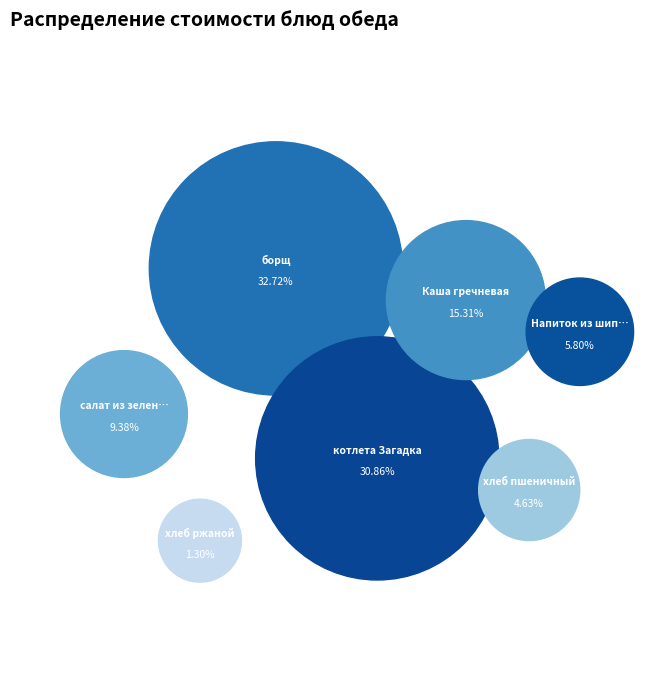

True or false: хлеб ржаной accounts for 1% of the total.

True